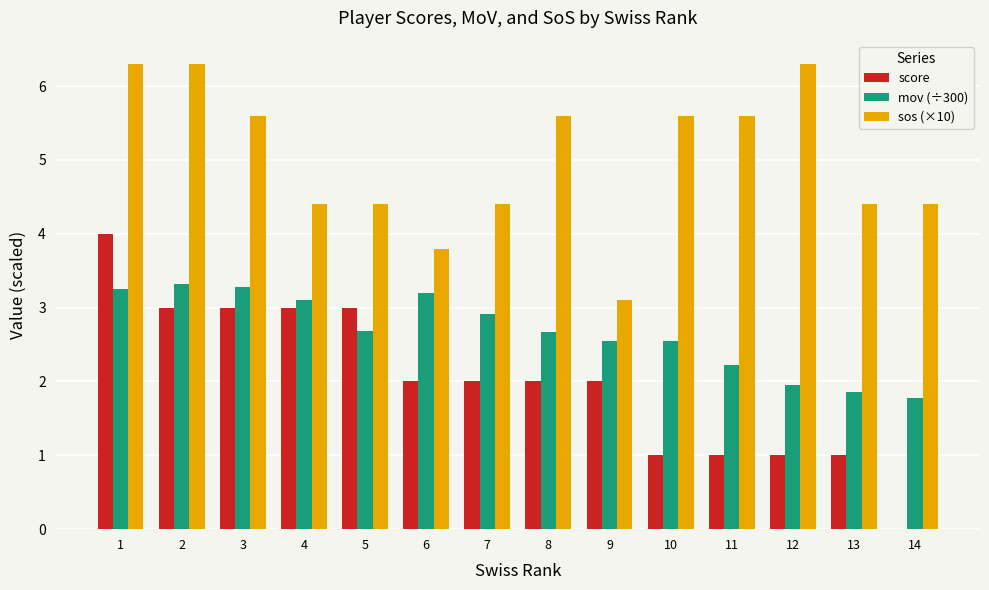

Are the bars grouped side by side (vs. stacked)?

Yes